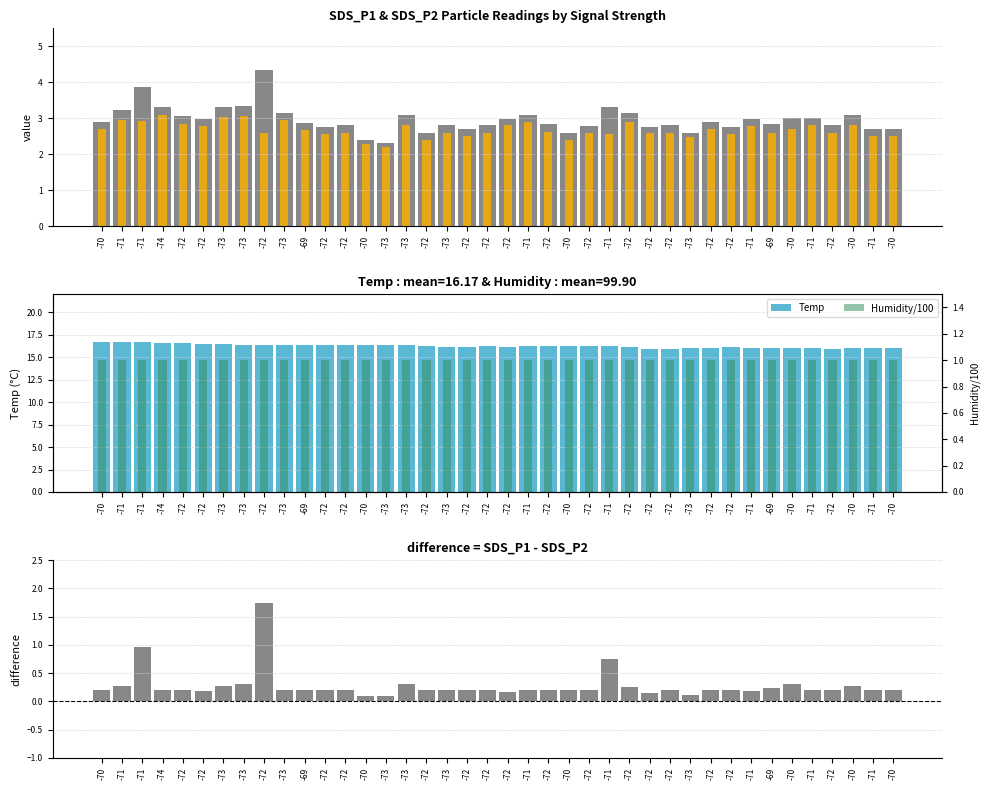

What is the minimum value for SDS_P1 - SDS_P2?

0.1